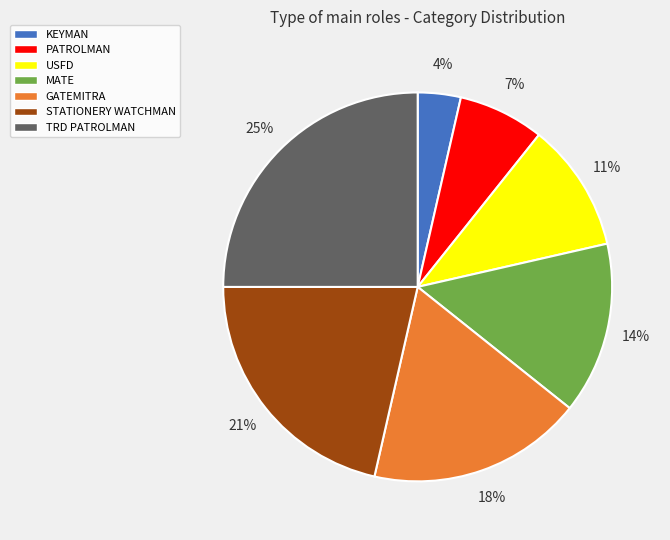

Between TRD PATROLMAN and KEYMAN, which is larger?

TRD PATROLMAN